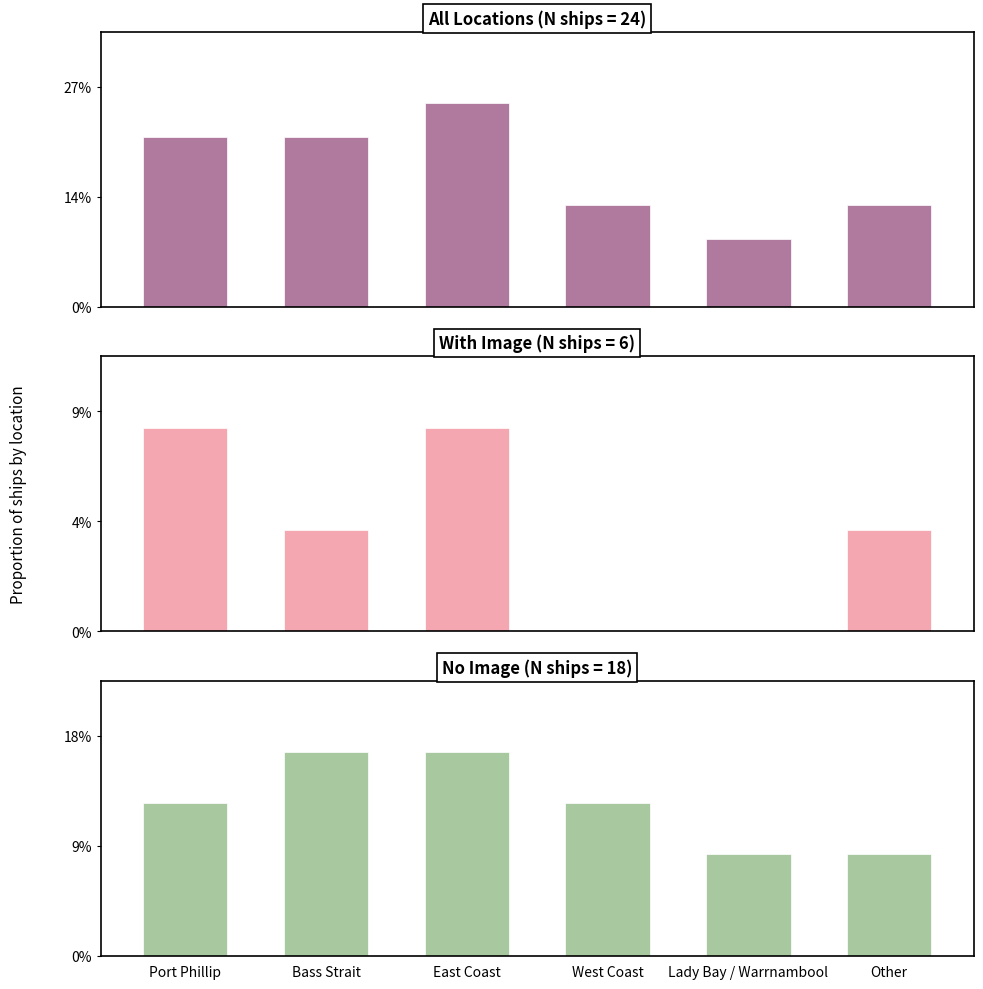

List the labels in order of value, smallest first.

Lady Bay / Warrnambool, West Coast, Other, Port Phillip, Bass Strait, East Coast